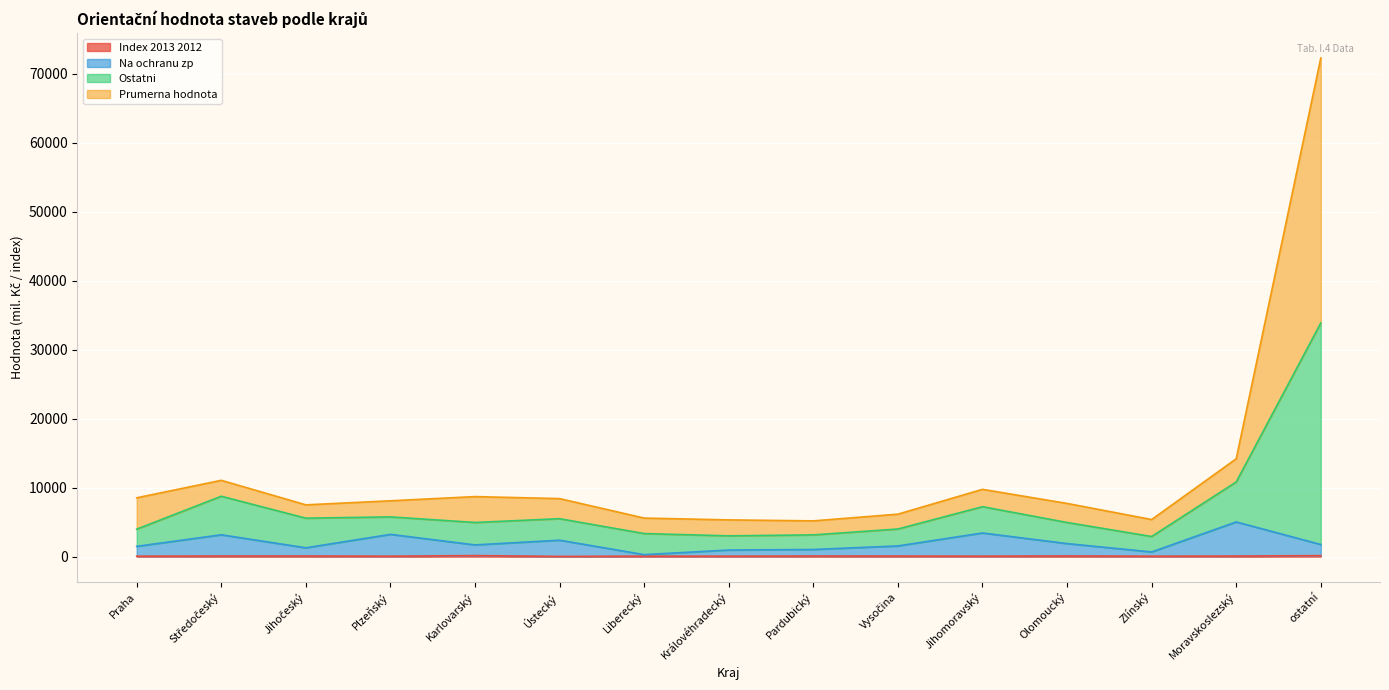

What is the minimum value shown in the chart?

33.0